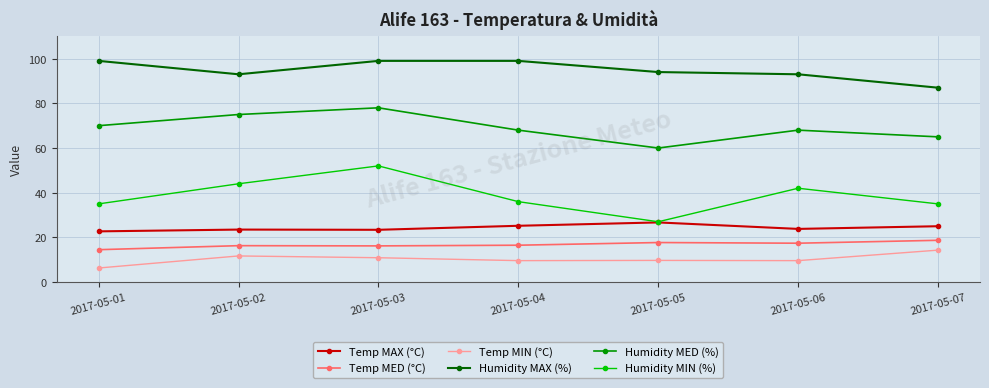

True or false: Humidity MAX (%) and Humidity MIN (%) cross at least once.

False